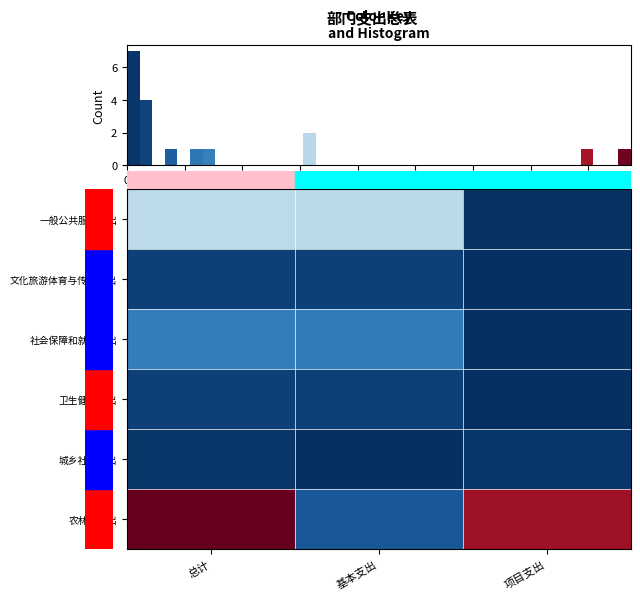

Is it true that 社会保障和就业支出 equals 145.3 at 基本支出?

False